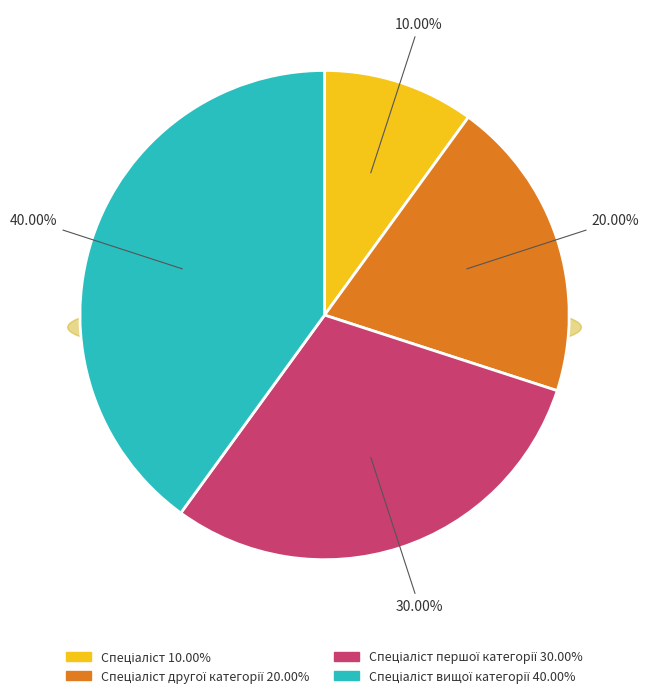

To the nearest percent, what portion does Спеціаліст вищої категорії represent?

40%